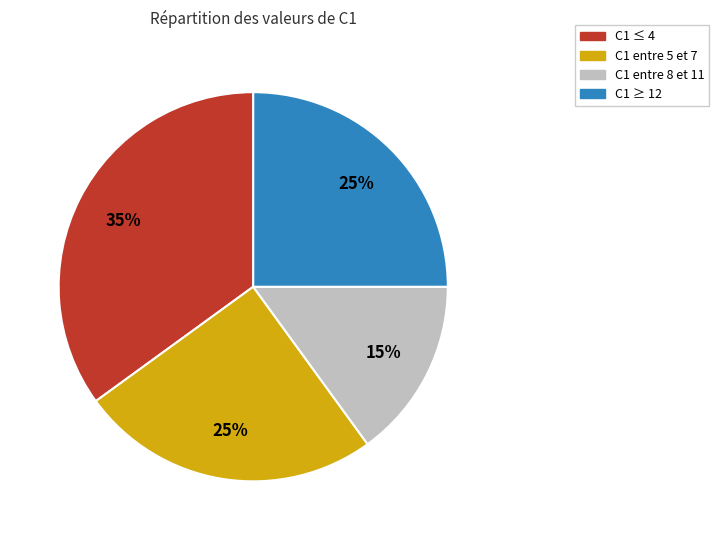

Which category has the smallest portion of the pie?

C1 entre 8 et 11